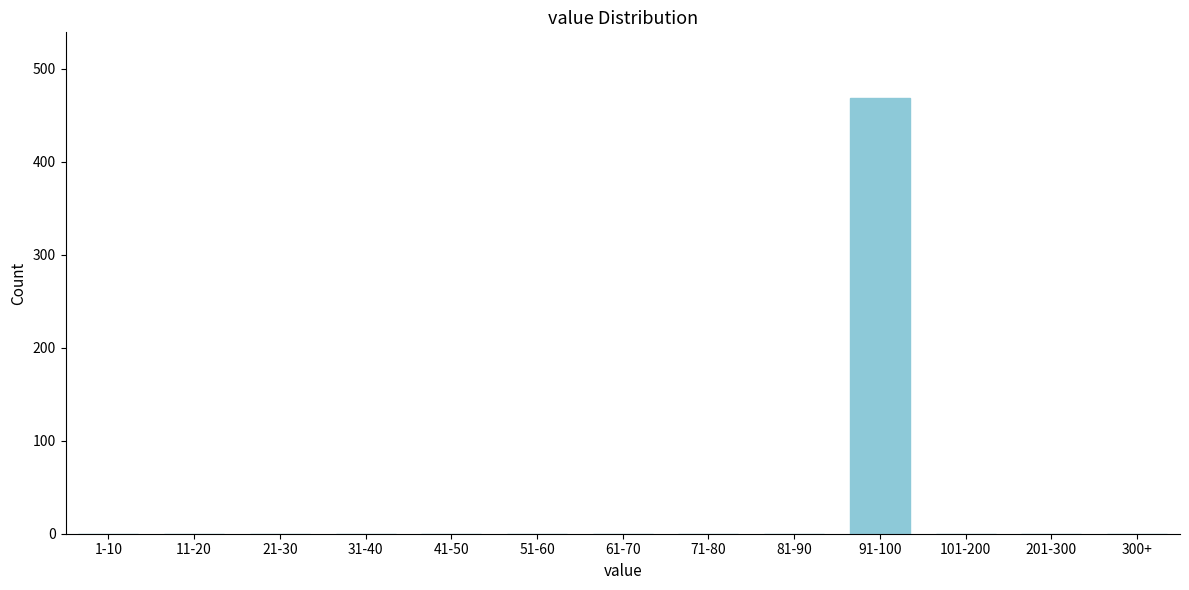

Reading left to right, transcribe all the data shown in this chart.

1-10=0	11-20=0	21-30=0	31-40=0	41-50=0	51-60=0	61-70=0	71-80=0	81-90=0	91-100=469	101-200=0	201-300=0	300+=0